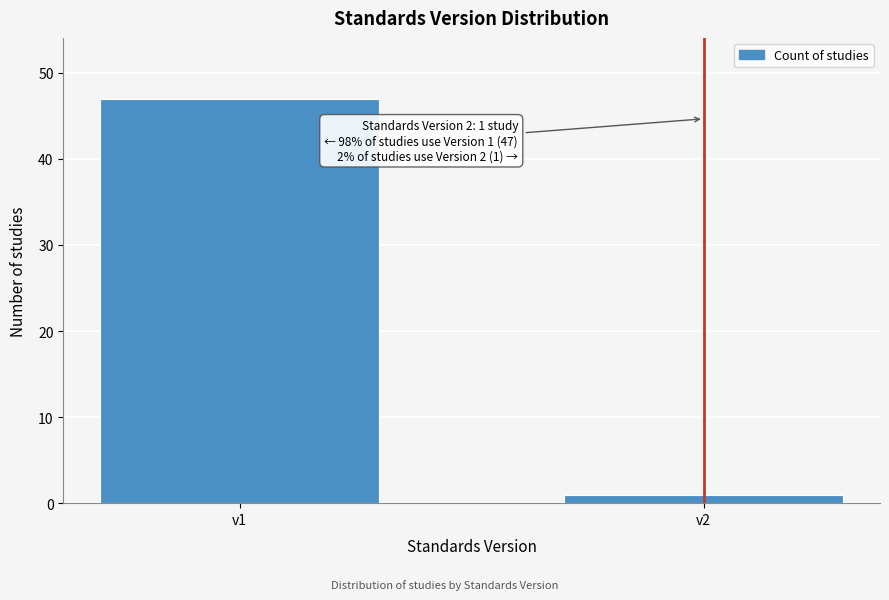

Reading left to right, transcribe all the data shown in this chart.

v1=47	v2=1